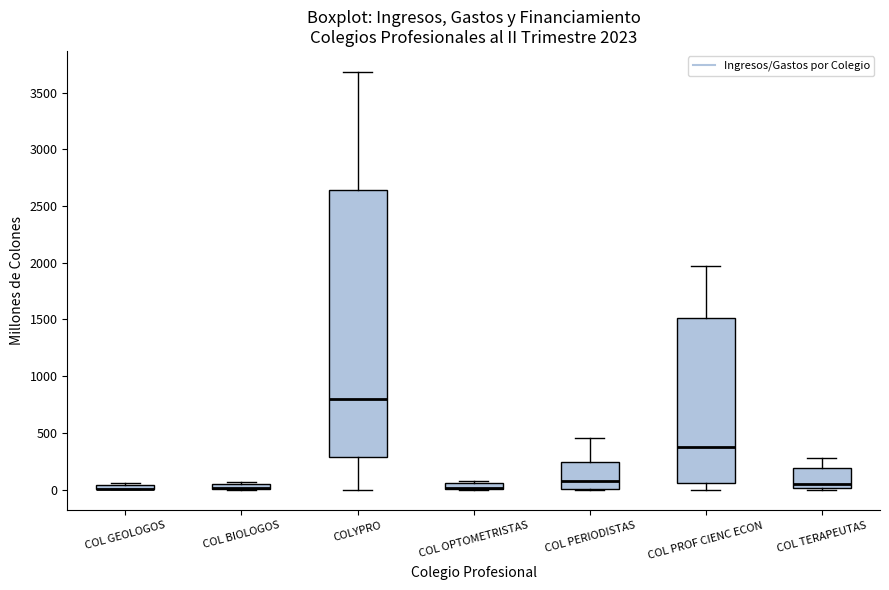

Which box is the tallest, from its lower edge to its upper edge?

COLYPRO